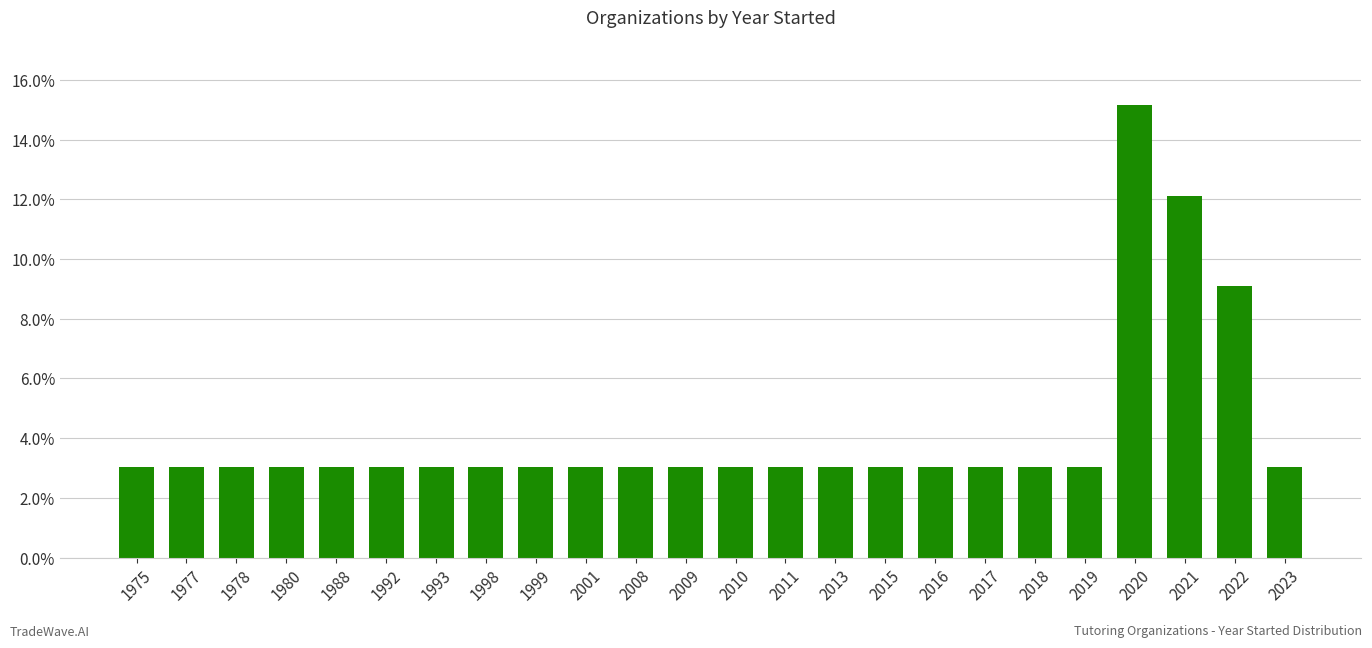

True or false: the data shows 0.0 at 2001.

False